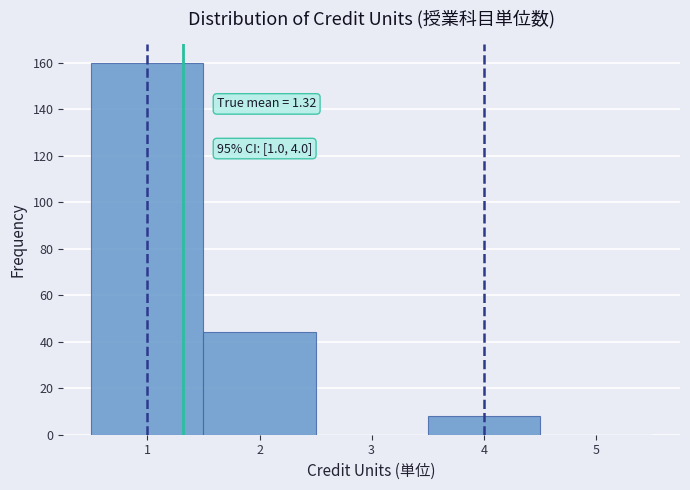

Over which range of the x-axis is the bar tallest?

0.5 to 1.5